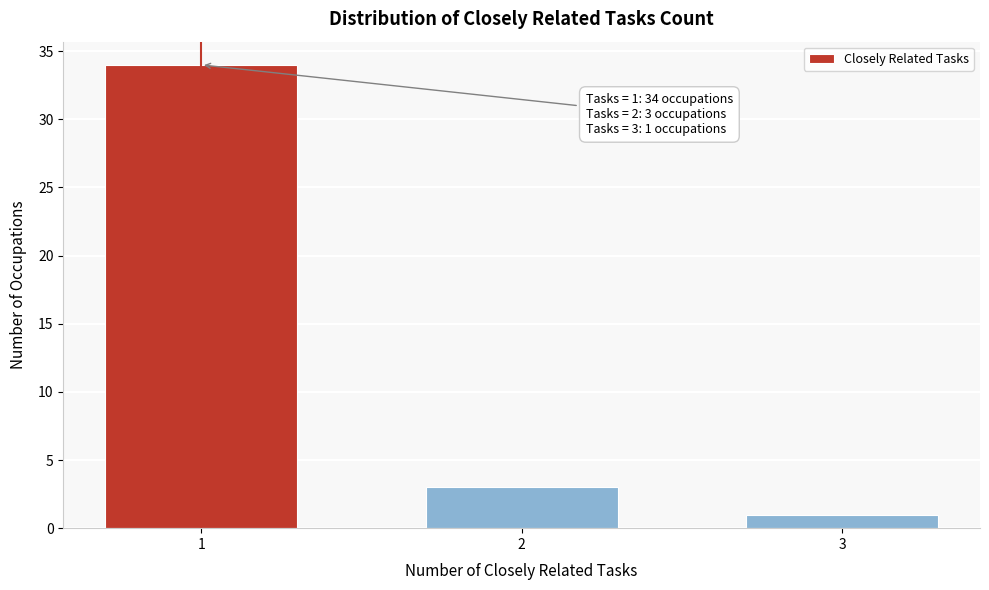

Reading right to left, list all the values displayed in this chart.

3=1	2=3	1=34